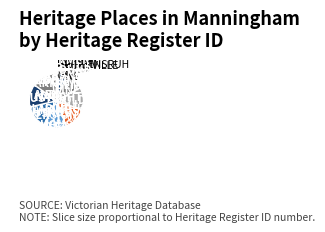

What is the largest slice in the pie chart?

MENLO